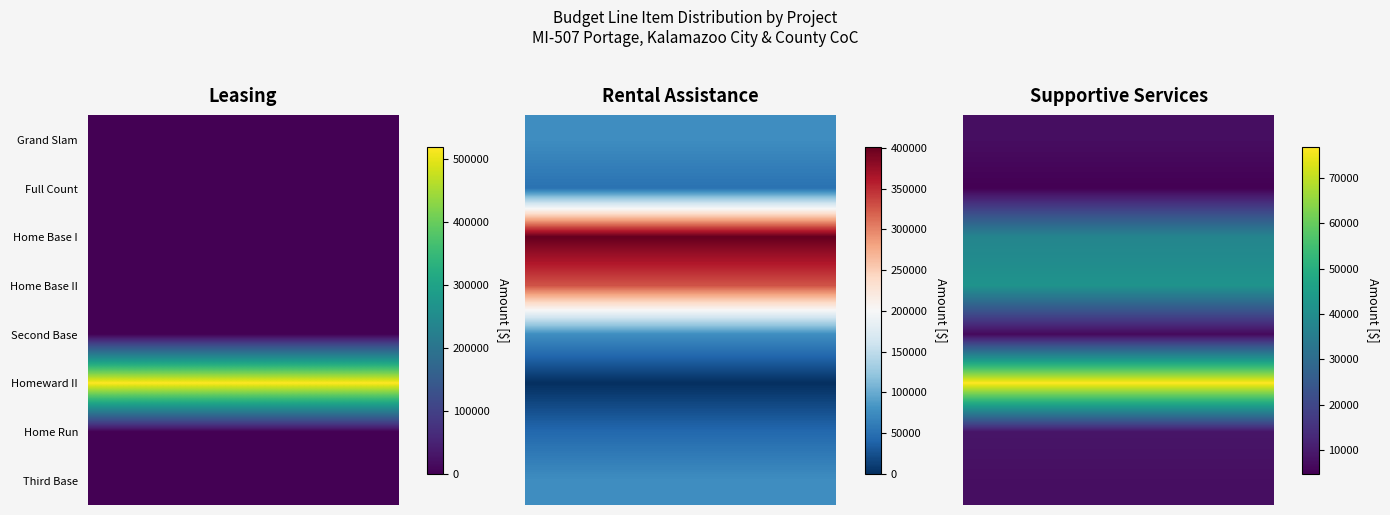

What is the total value across all series at 2?

191421